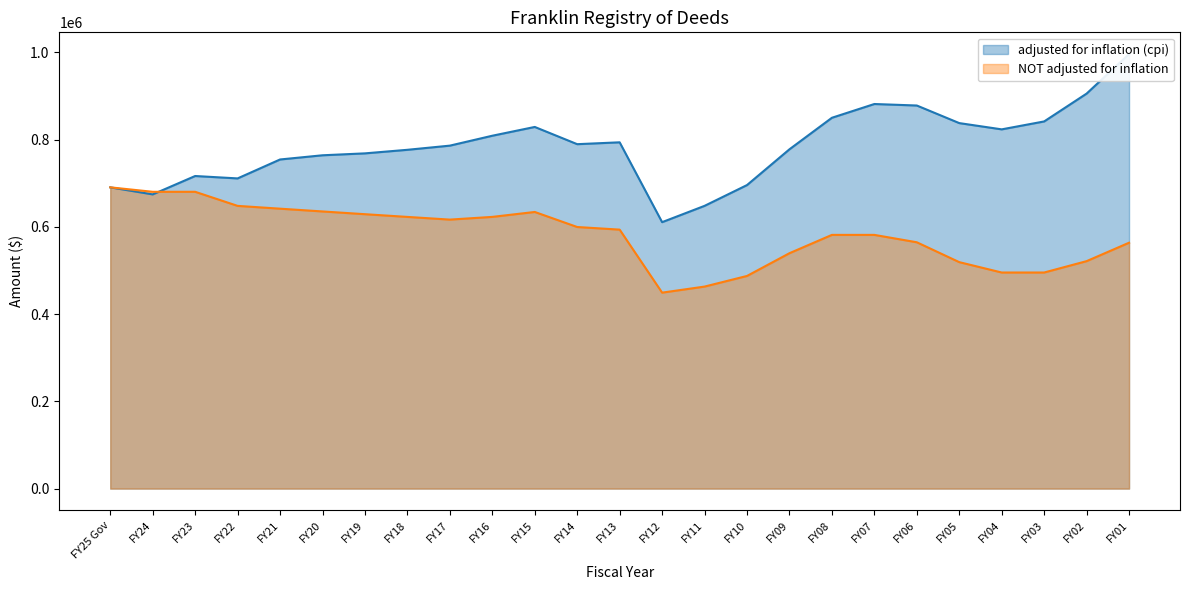

Reading left to right, transcribe all the data shown in this chart.

adjusted for inflation (cpi): FY25 Gov=690709	FY24=674539	FY23=716698	FY22=711196	FY21=754598	FY20=764227	FY19=768619	FY18=776786	FY17=786336	FY16=809056	FY15=829191	FY14=789690	FY13=793958	FY12=610889	FY11=648278	FY10=695934	FY09=777948	FY08=850230	FY07=881772	FY06=878338	FY05=838012	FY04=823664	FY03=841832	FY02=905661	FY01=996300
NOT adjusted for inflation: FY25 Gov=690709	FY24=680502	FY23=680502	FY22=648216	FY21=641798	FY20=635443	FY19=629151	FY18=622922	FY17=616755	FY16=622985	FY15=634275	FY14=599768	FY13=593770	FY12=449288	FY11=463183	FY10=487561	FY09=539706	FY08=581706	FY07=581706	FY06=564763	FY05=519220	FY04=495444	FY03=495444	FY02=521520	FY01=563732